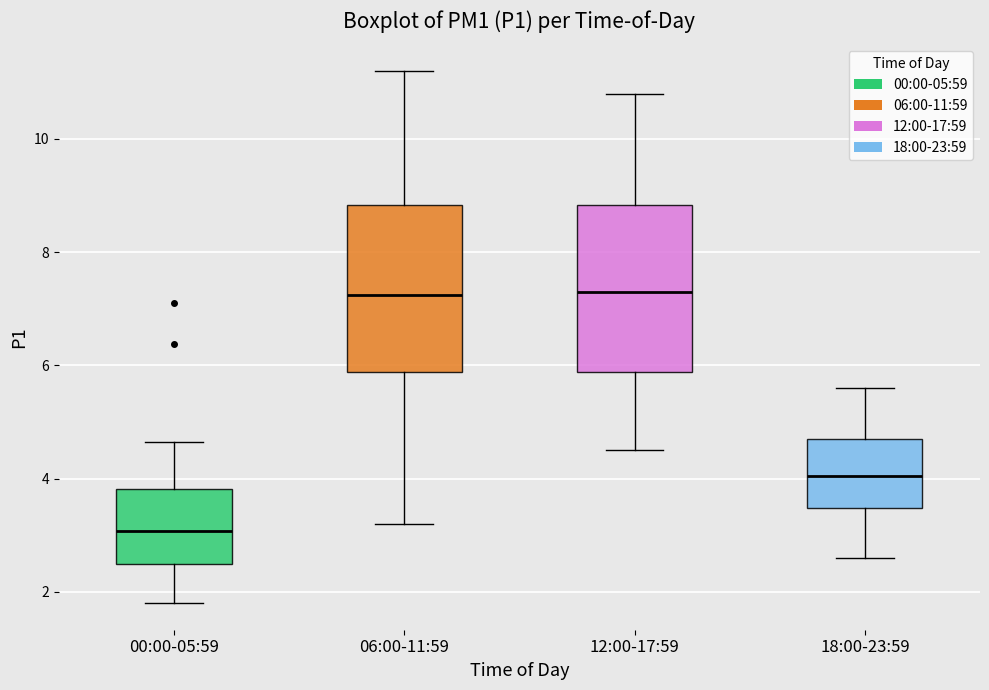

Reading left to right, transcribe this box plot: for each box, give where its median line is, the range the box spans, and where its two whiskers end, as read against the y-axis. The values are not printed on the chart, so give them approximately, as read against the axis.

00:00-05:59: median 3.0, box 2.4 to 3.8, whiskers 1.8 to 4.6
06:00-11:59: median 7.2, box 5.8 to 8.8, whiskers 3.2 to 11.2
12:00-17:59: median 7.4, box 5.8 to 8.8, whiskers 4.6 to 10.8
18:00-23:59: median 4.0, box 3.4 to 4.8, whiskers 2.6 to 5.6